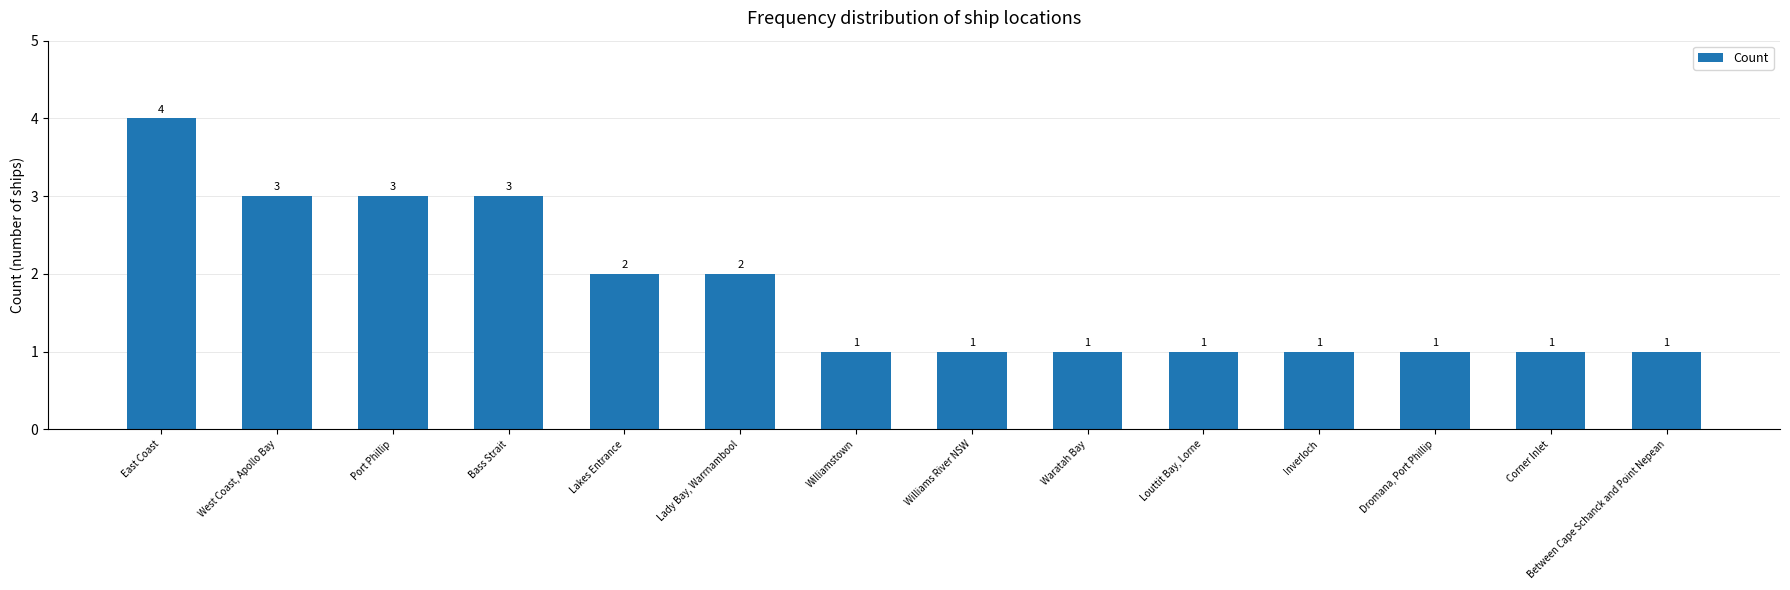

Does the chart contain stacked bars?

No